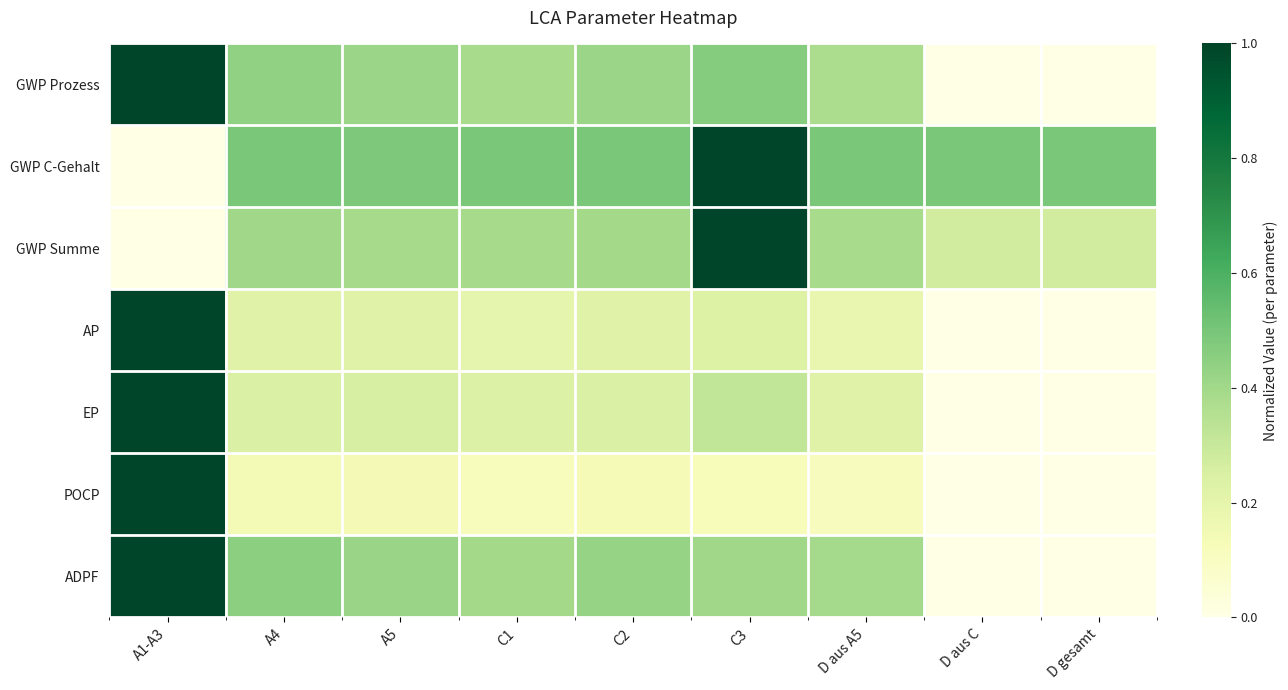

Which series changed the most between A4 and C3?

GWP Summe